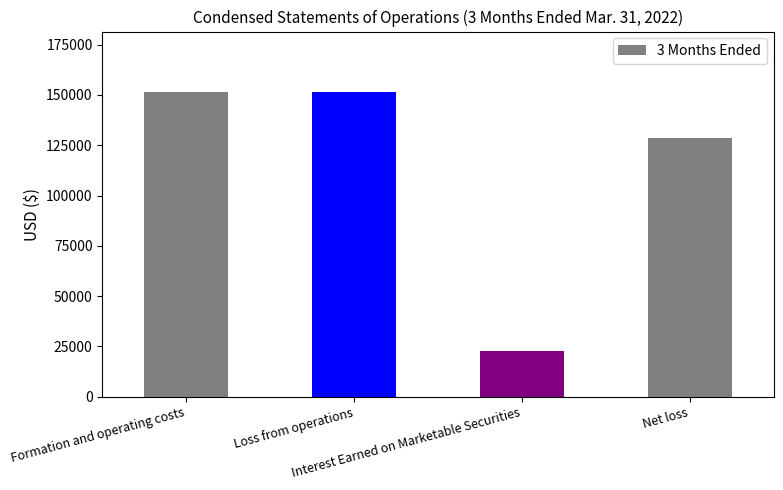

Between Formation and operating costs and Interest Earned on Marketable Securities, which is larger?

Formation and operating costs